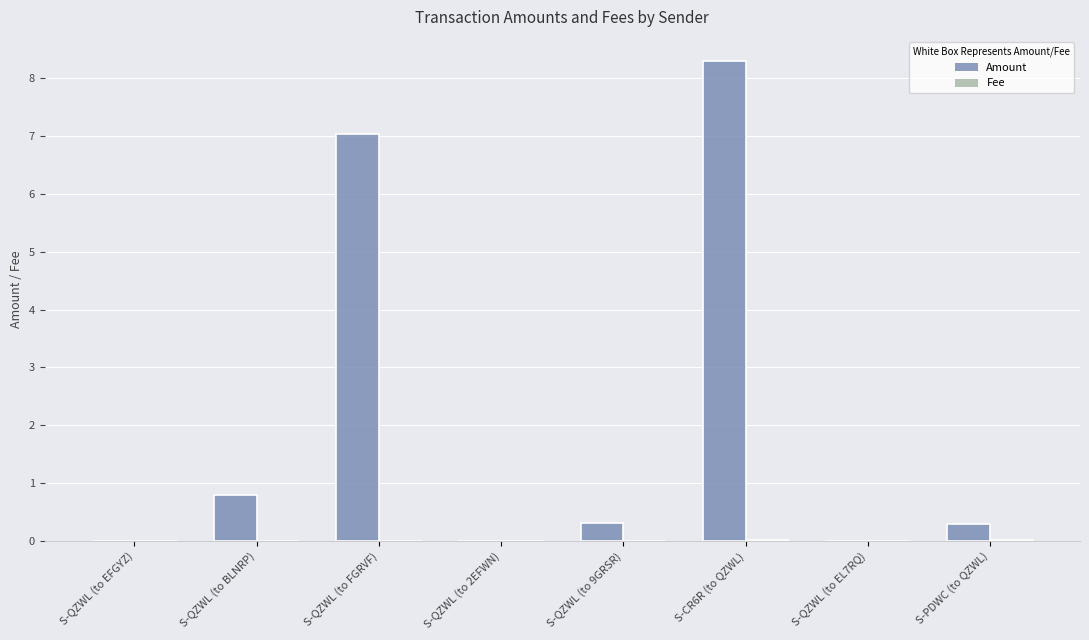

What is the label of the 6th bar from the right?

S-QZWL (to FGRVF)